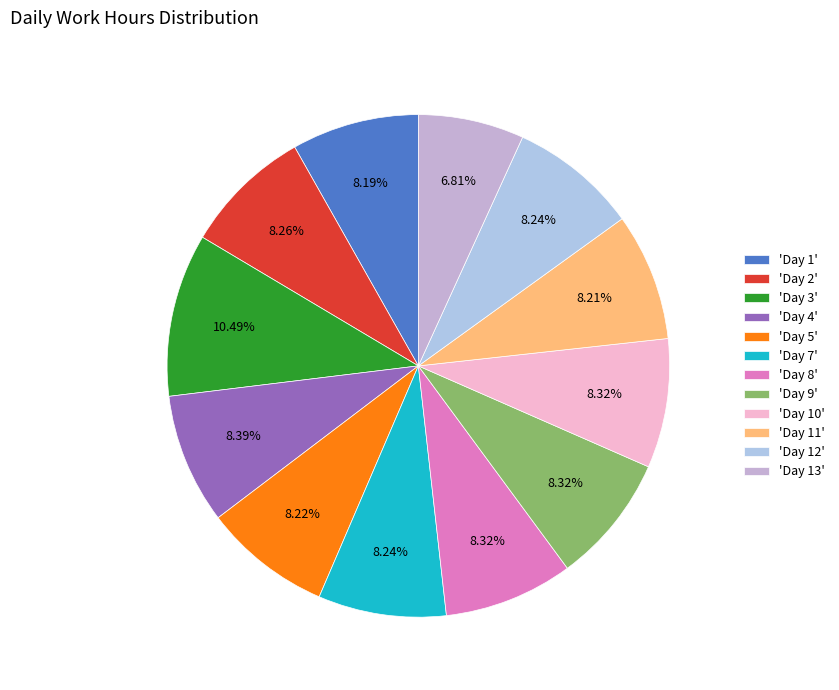

How many slices are in this pie chart?

12